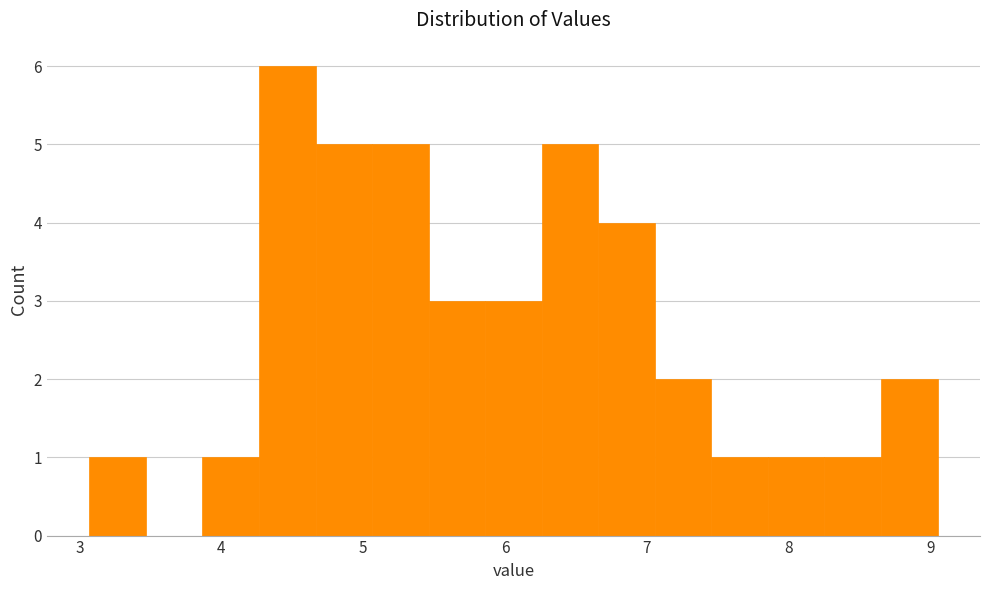

Read against the x-axis, roughly where is the centre of the tallest bar?

4.5